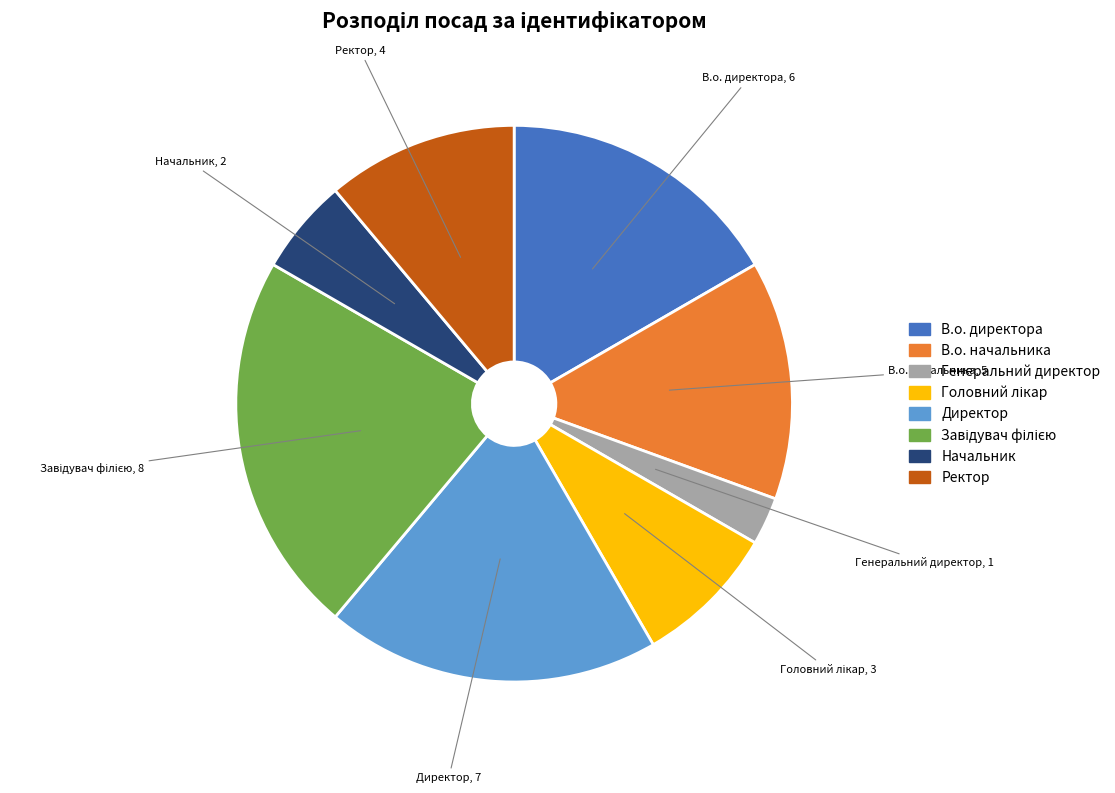

Does any single category account for the majority?

No